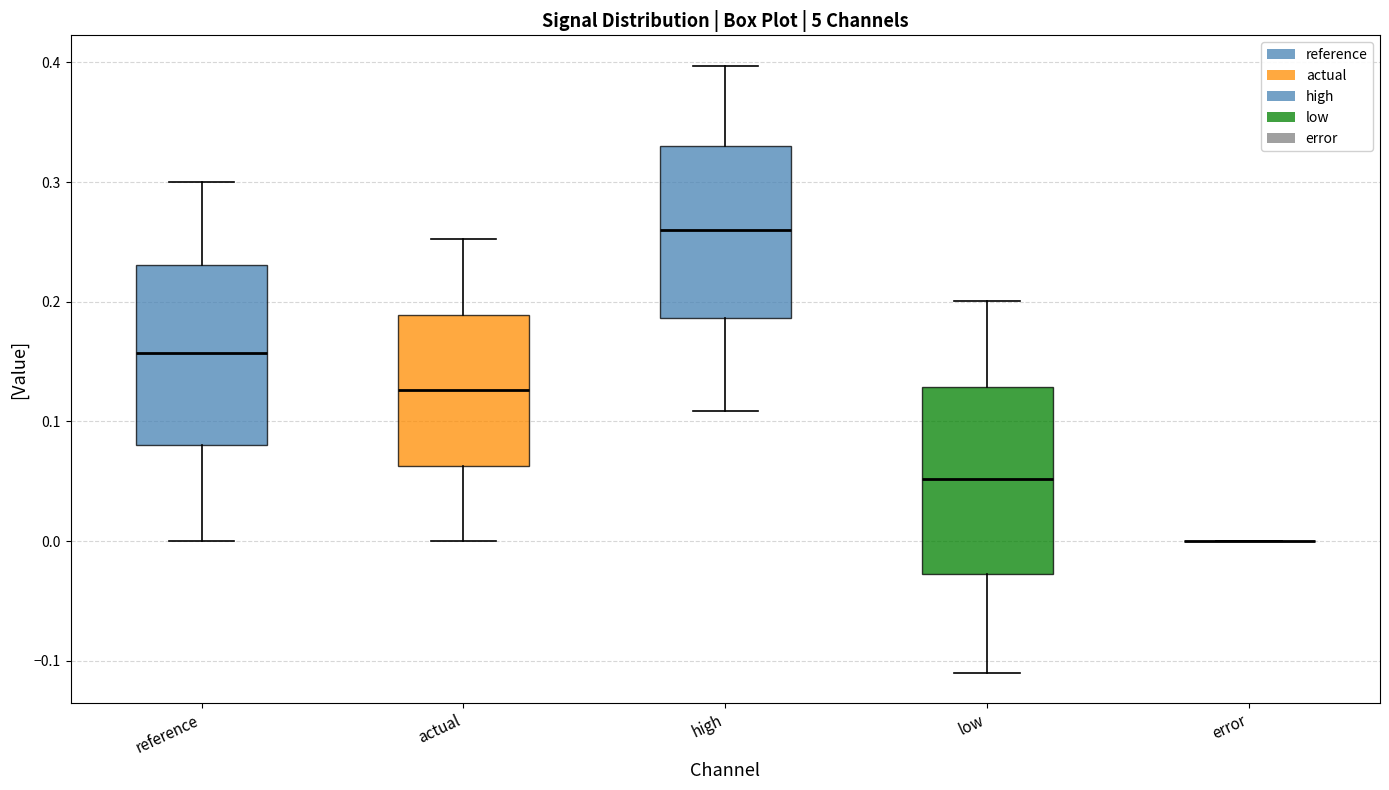

Where is the lower edge of the box for actual on the y-axis? The values are not printed on the chart, so give them approximately, as read against the axis.

0.06